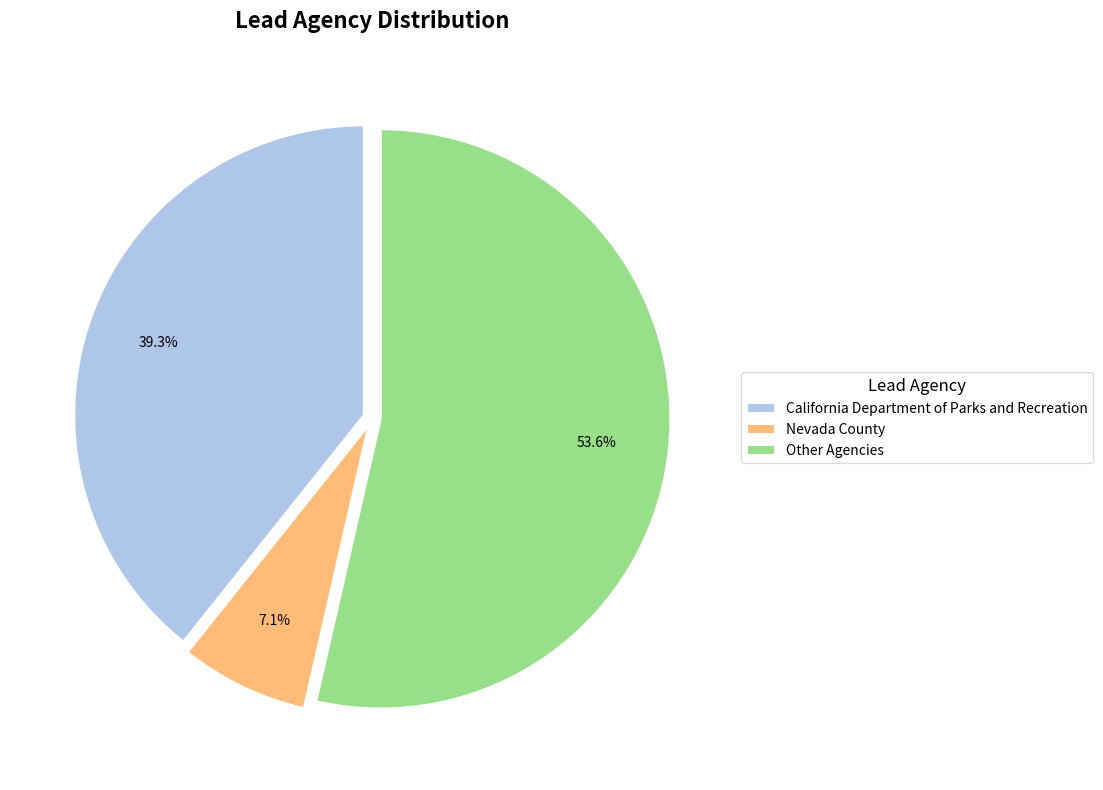

Which slice is the smallest?

Nevada County